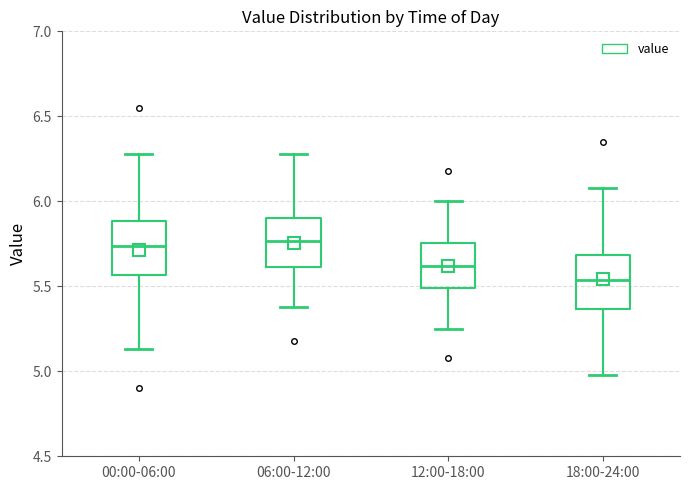

Reading left to right, transcribe this box plot: for each box, give where its median line is, the range the box spans, and where its two whiskers end, as read against the y-axis. The values are not printed on the chart, so give them approximately, as read against the axis.

00:00-06:00: median 5.75, box 5.55 to 5.90, whiskers 5.15 to 6.30
06:00-12:00: median 5.75, box 5.60 to 5.90, whiskers 5.40 to 6.30
12:00-18:00: median 5.60, box 5.50 to 5.75, whiskers 5.25 to 6.00
18:00-24:00: median 5.55, box 5.35 to 5.70, whiskers 5.00 to 6.10